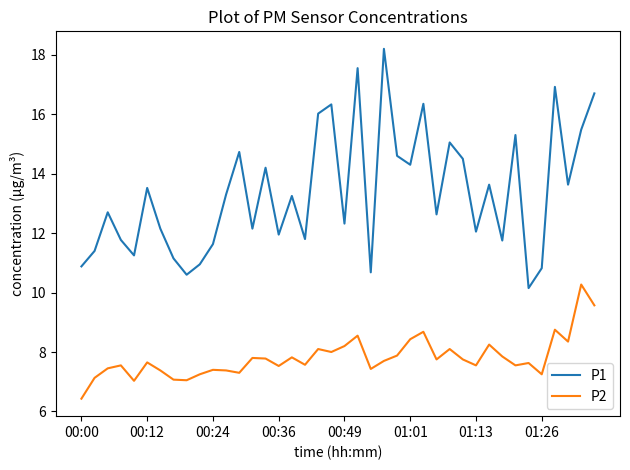

Which series has the largest range (max minus min)?

P1